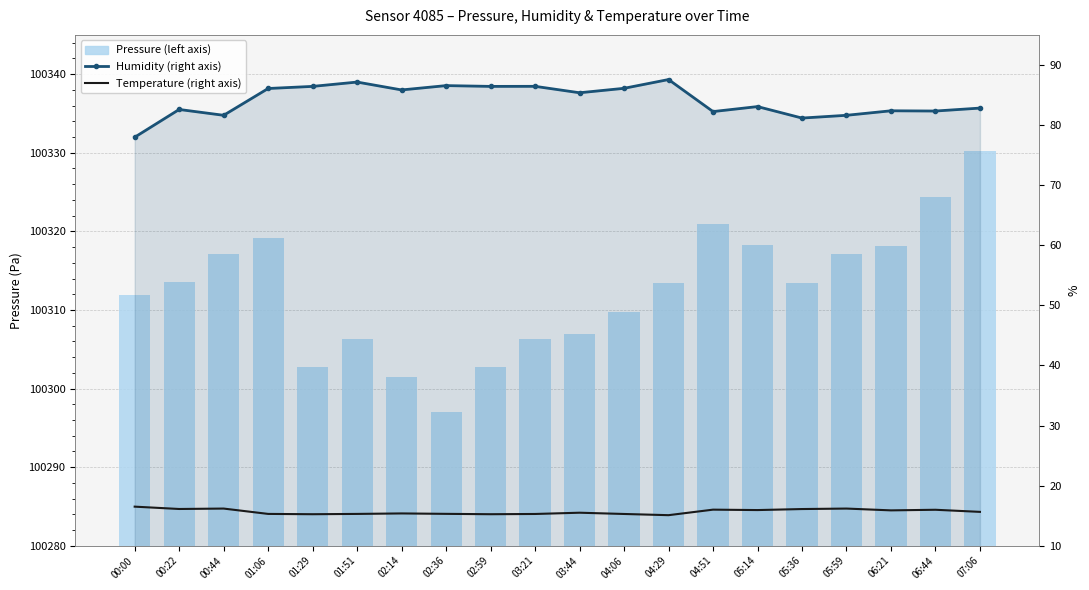

Is it true that Humidity (right axis) equals 87.2 at 01:51?

True